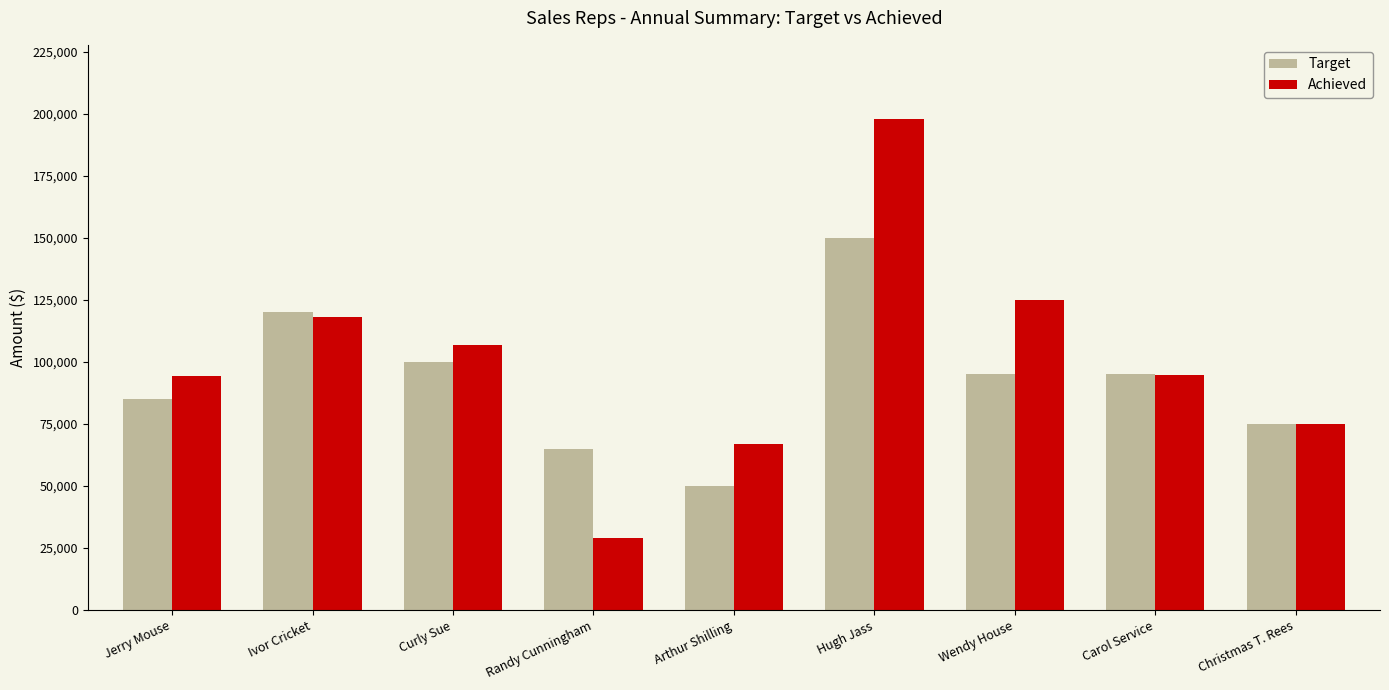

How many categories are shown in the chart?

9